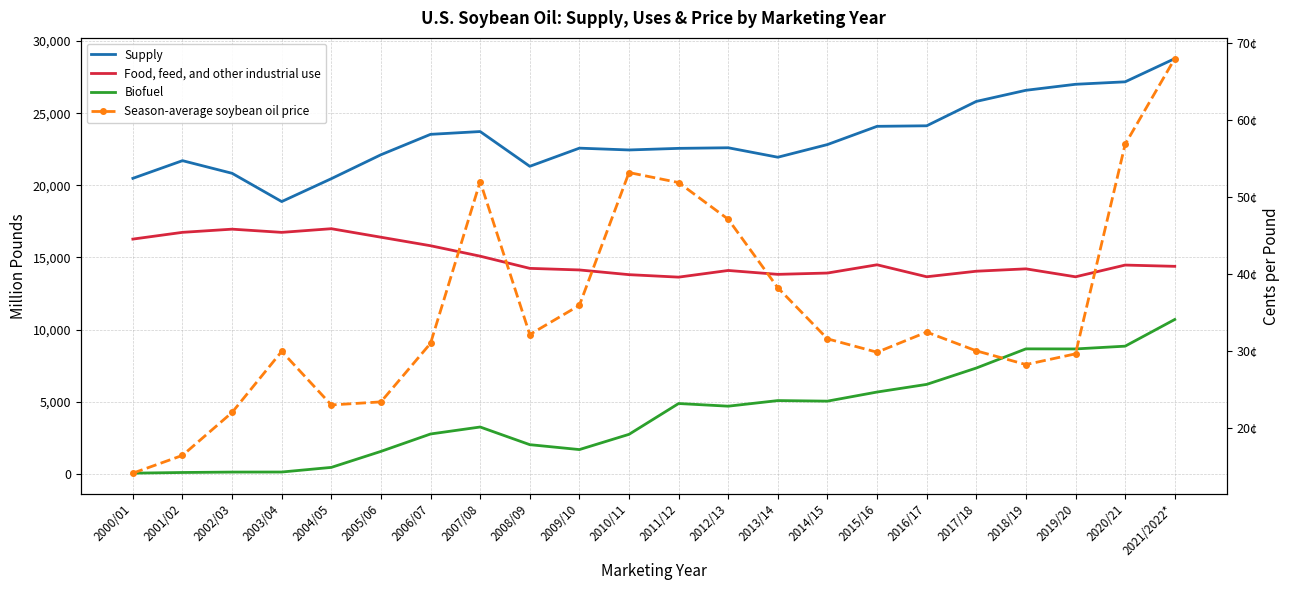

The value of Season-average soybean oil price at 2000/01 is 23.7. True or false?

False